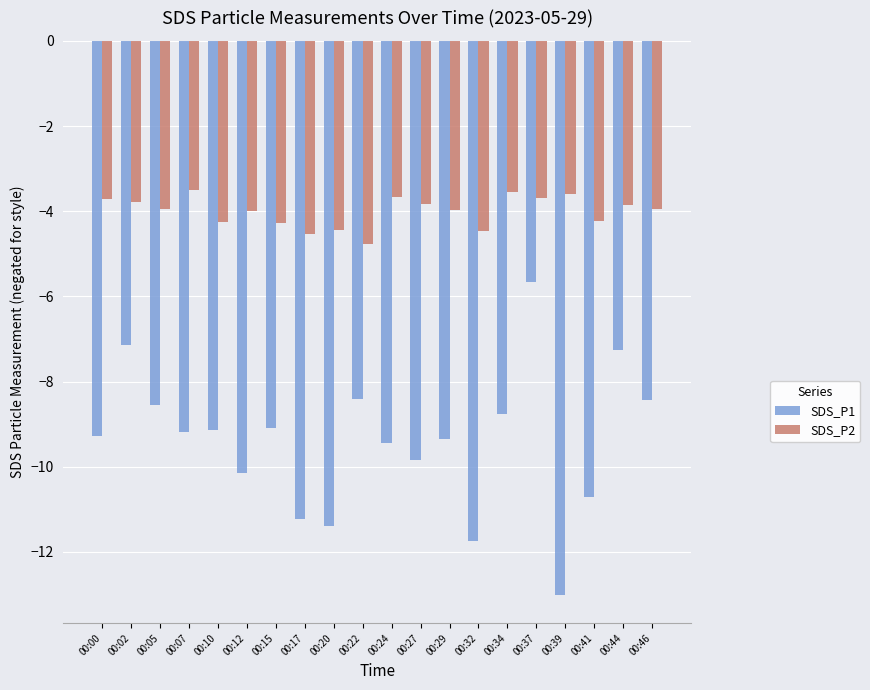

Does the chart contain any negative values?

Yes